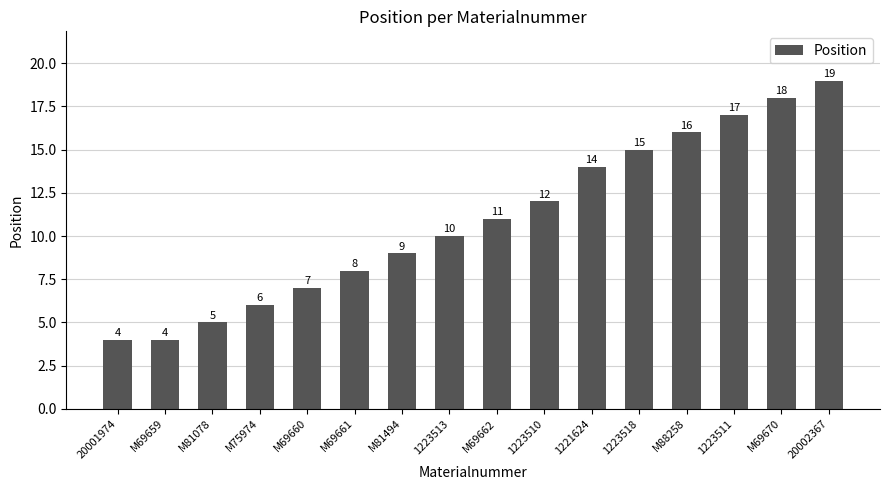

The value at 1221624 is 18. True or false?

False